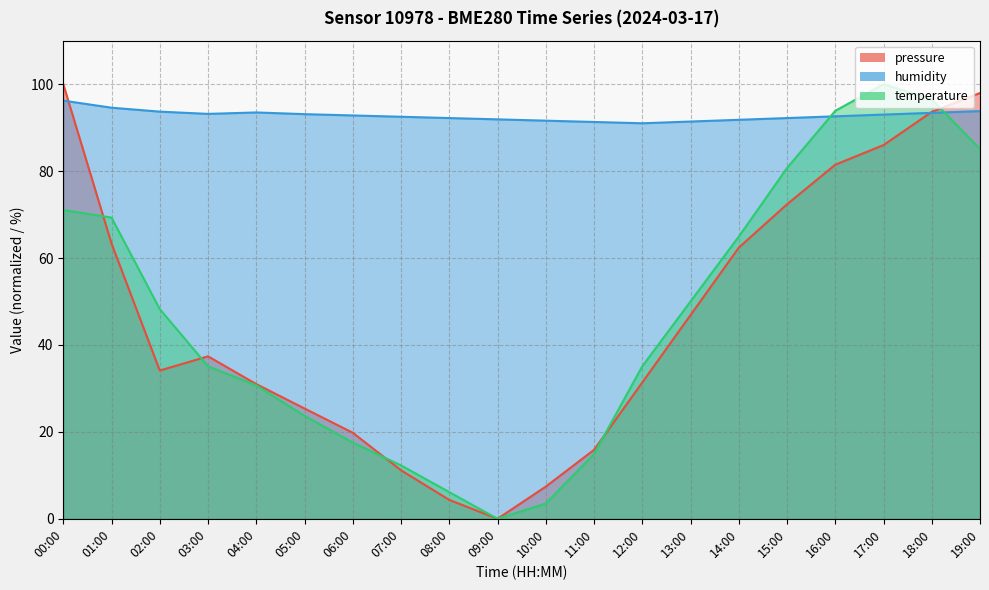

Rank the series at 18:00 from lowest to highest value.

humidity, pressure, temperature